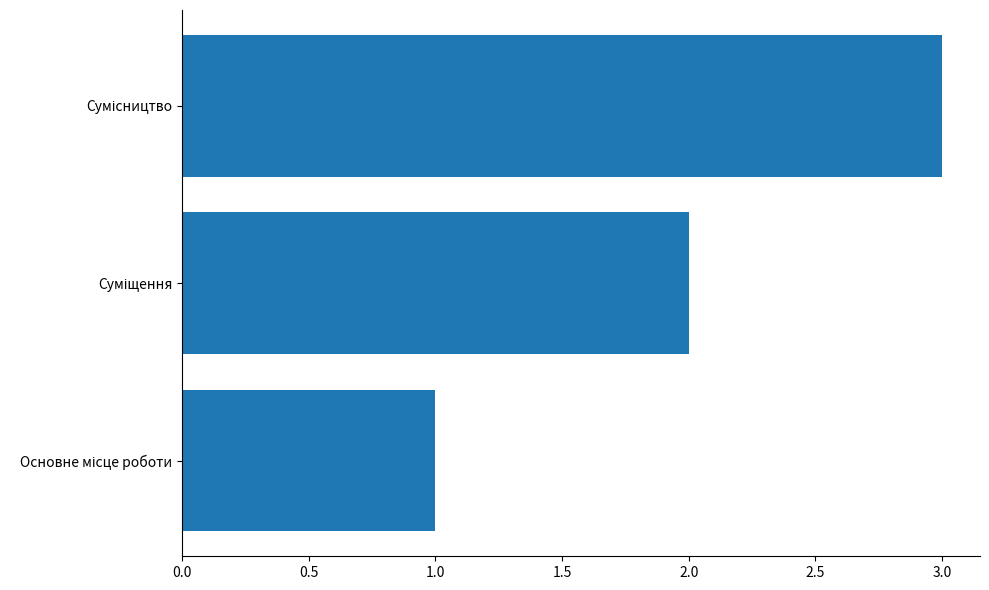

Are the bars grouped side by side (vs. stacked)?

No